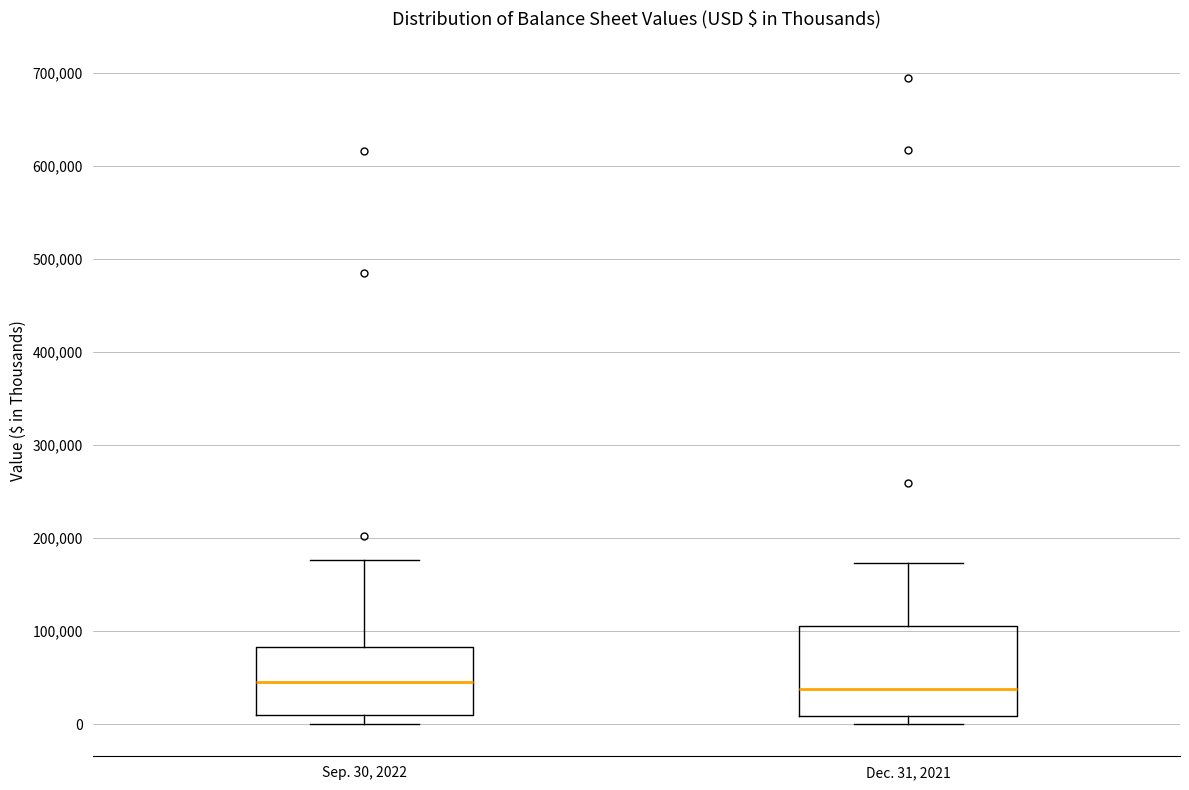

Where is the lower edge of the box for Sep. 30, 2022 on the y-axis? The values are not printed on the chart, so give them approximately, as read against the axis.

10000